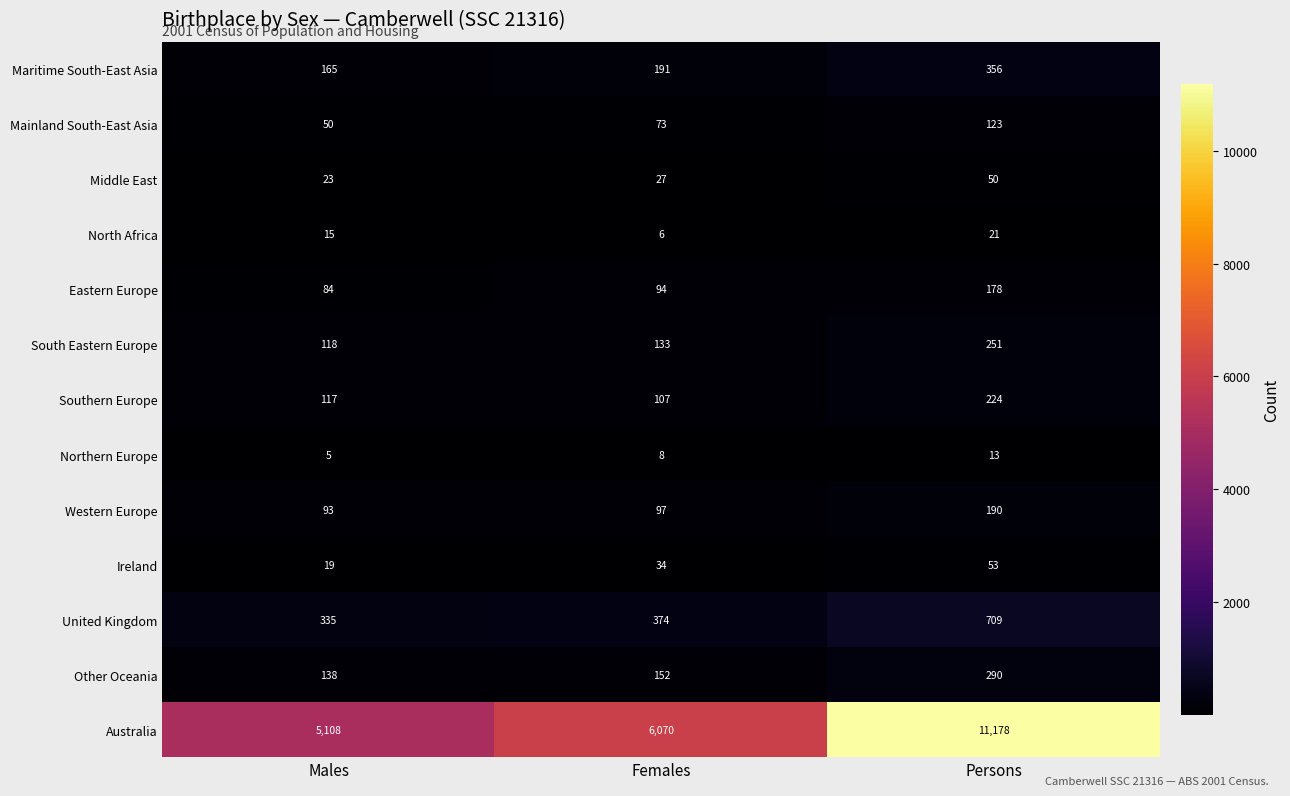

Where is Western Europe nearest to the value 141?

Females